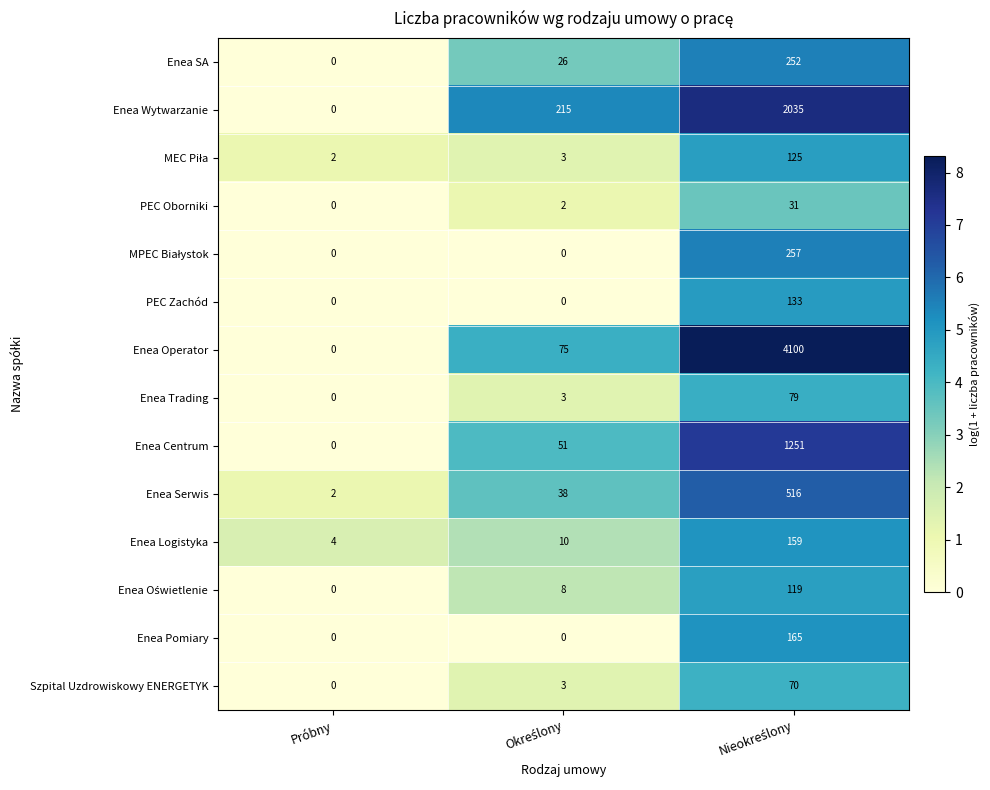

Which series has the largest range (max minus min)?

Enea Operator